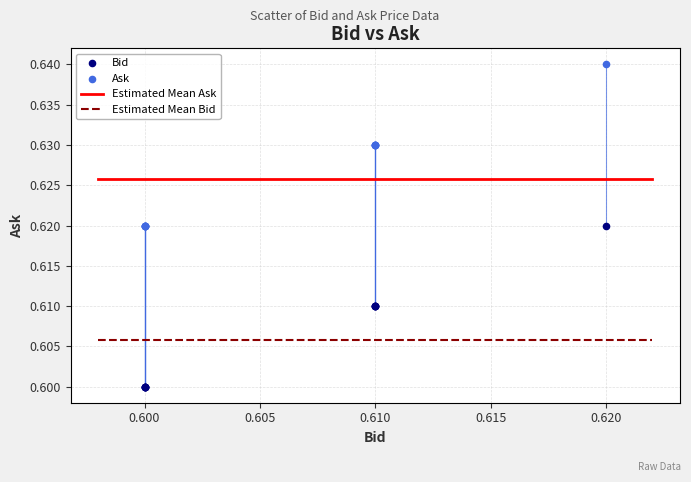

Which series reaches the maximum Y coordinate?

Ask